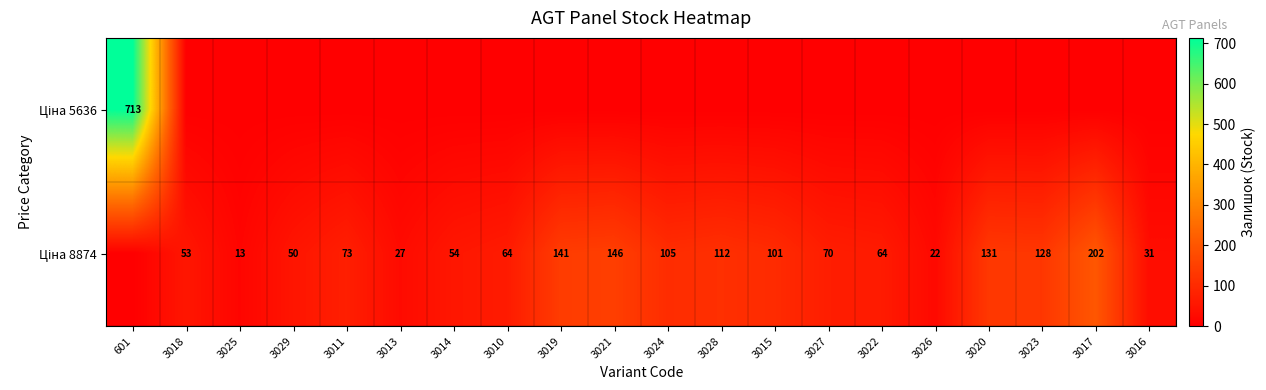

How many data points does each series have?

20